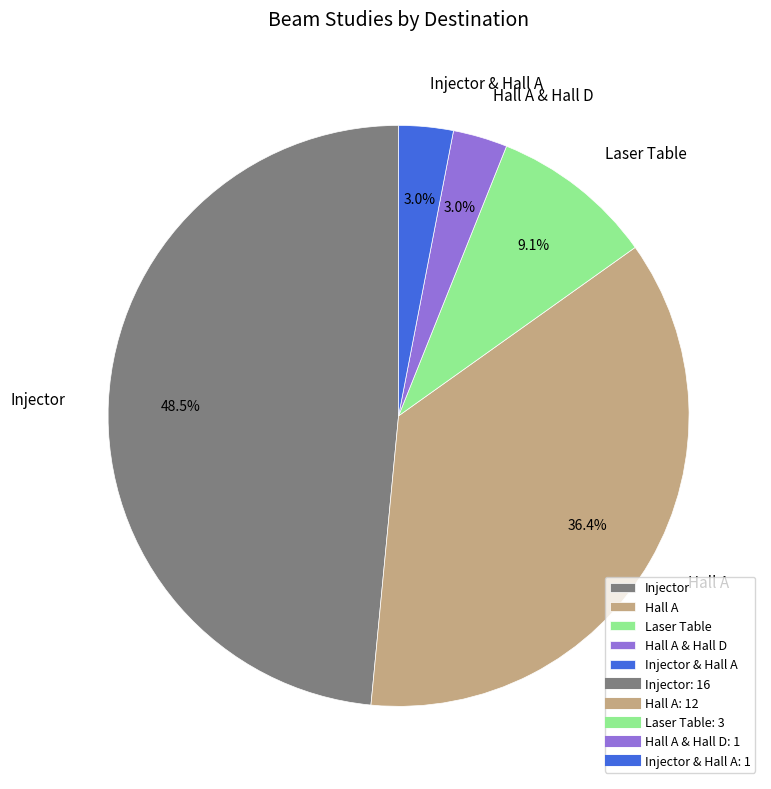

True or false: Laser Table accounts for 9% of the total.

True